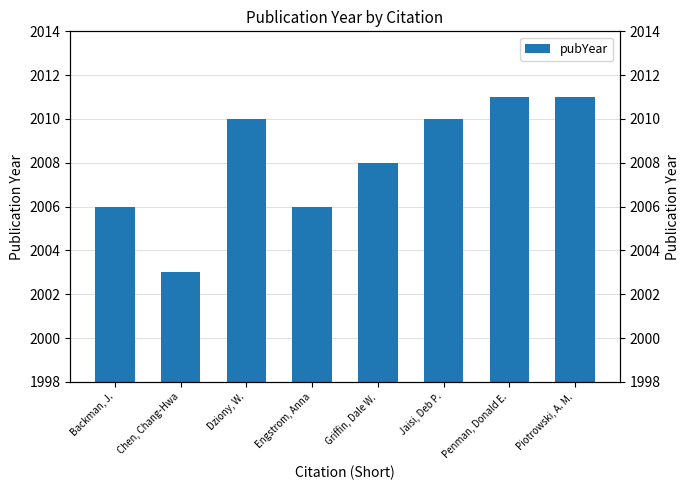

The value at Piotrowski, A. M. is 699. True or false?

False